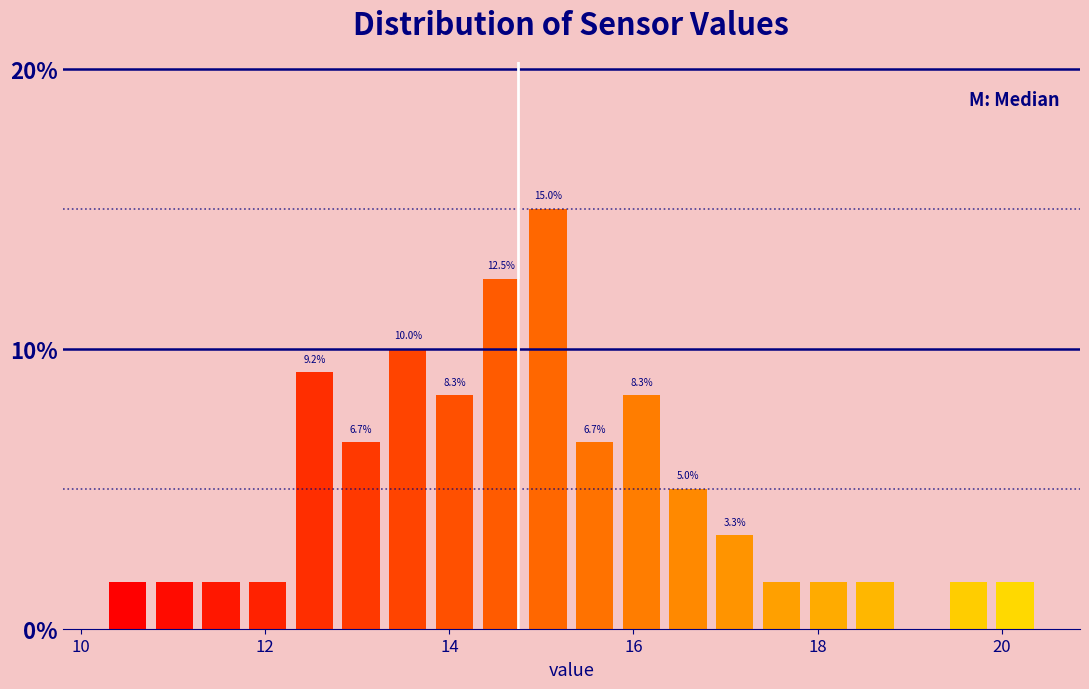

Around what value on the x-axis is the tallest bar? Give the approximate position of its centre, as read against the axis.

15.0